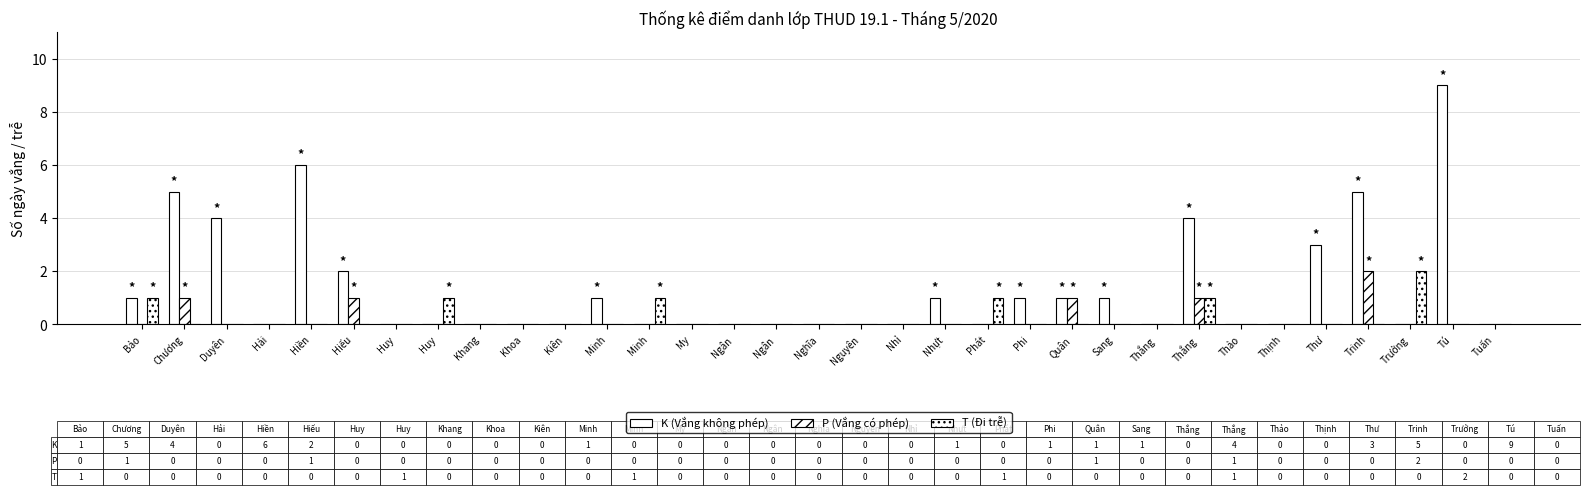

What is the average value of the K (Vắng không phép) series?

1